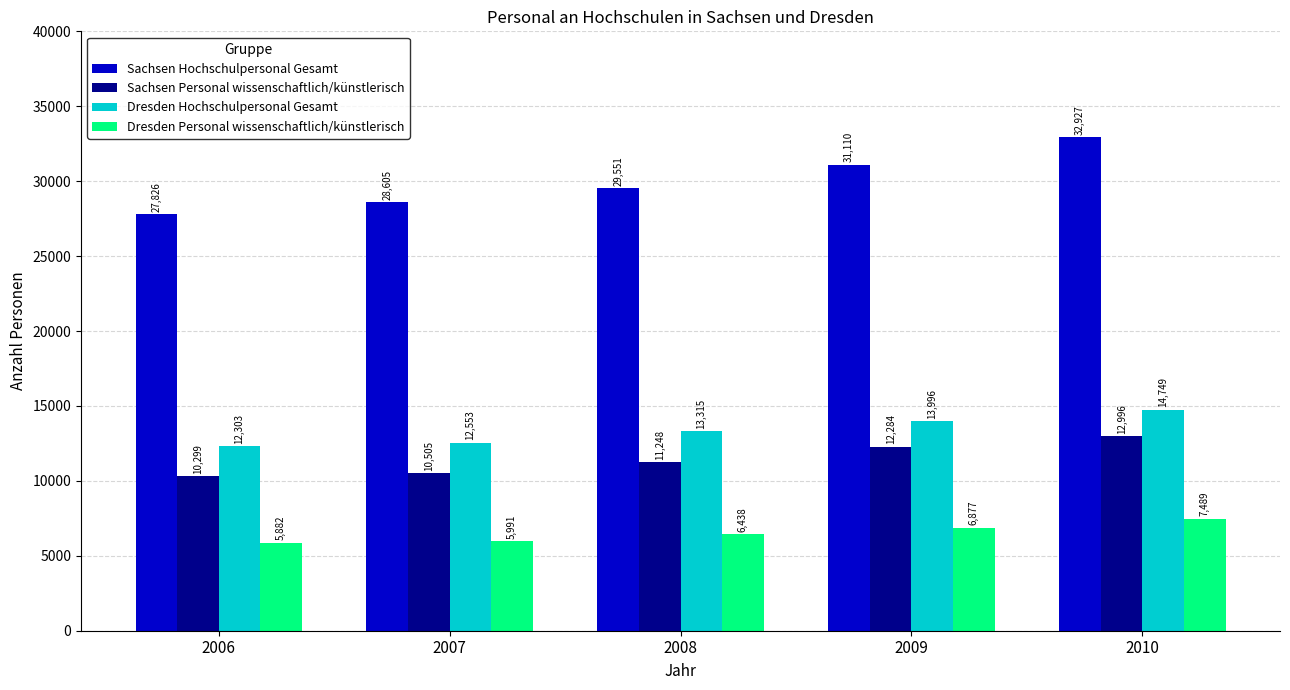

Rank the categories by Sachsen Personal wissenschaftlich/künstlerisch value from highest to lowest.

2010, 2009, 2008, 2007, 2006